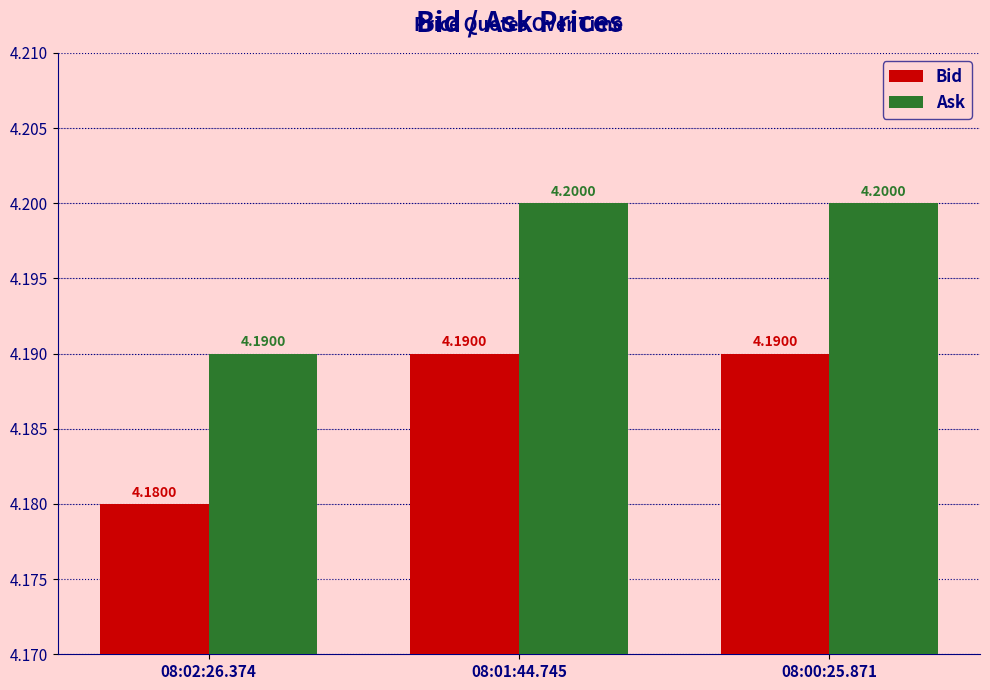

What are all the series names shown in the legend?

Bid, Ask